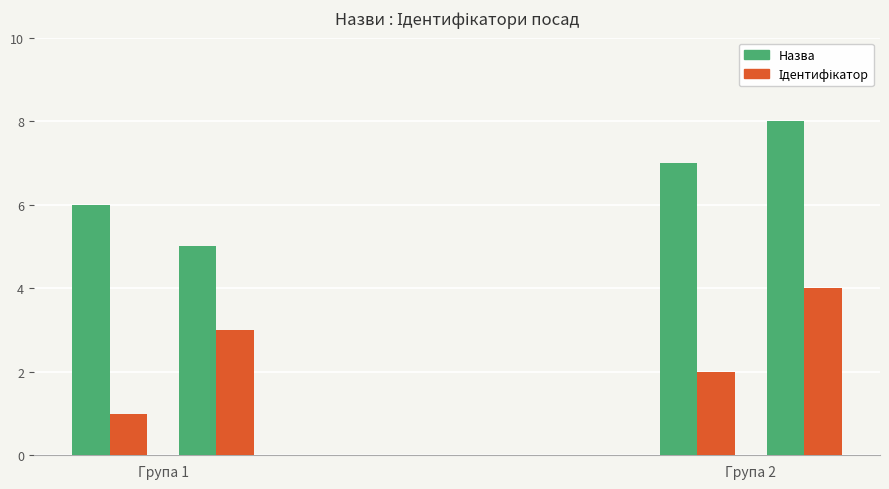

At which label does Ідентифікатор reach its minimum?

Група 1